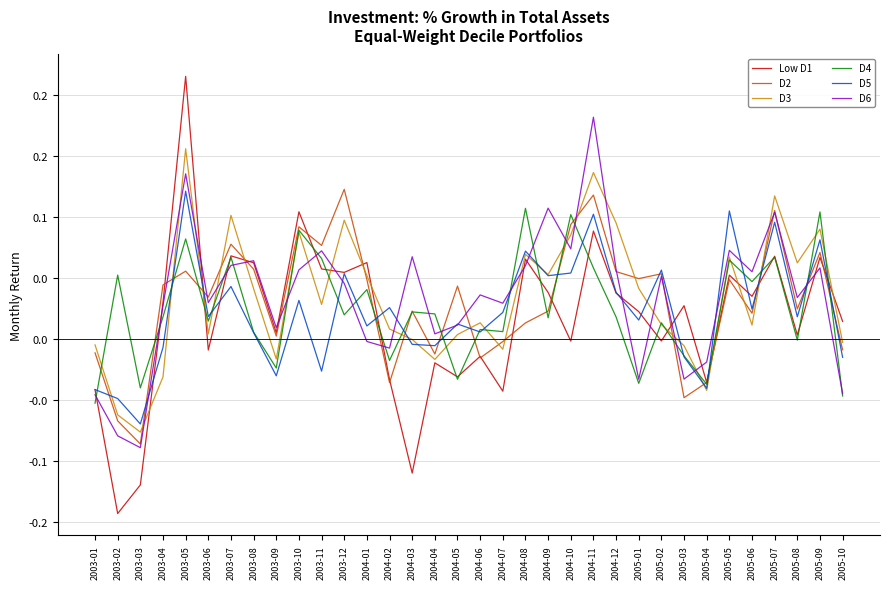

True or false: D3 and D5 intersect in this chart.

True